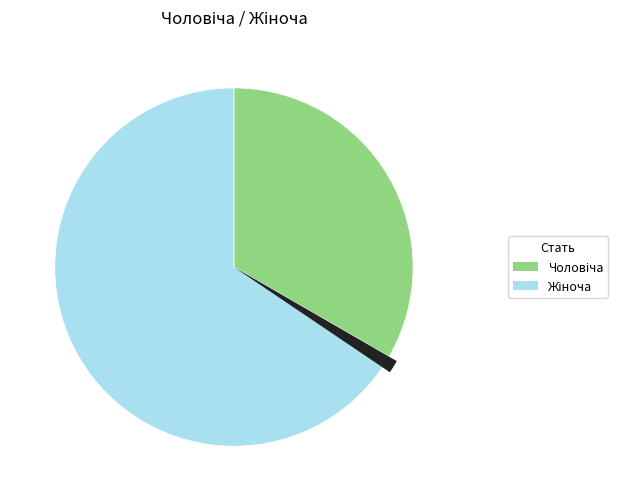

To the nearest percent, what portion does Жіноча represent?

67%